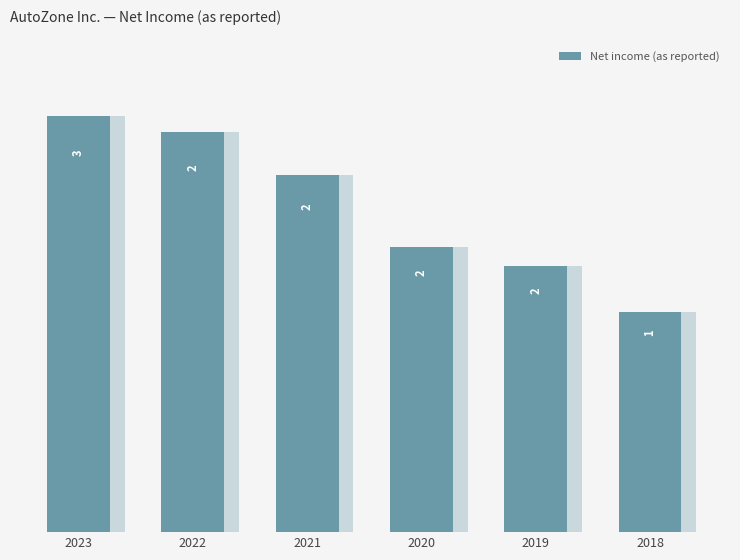

Rank the categories by value from highest to lowest.

2023, 2022, 2021, 2020, 2019, 2018